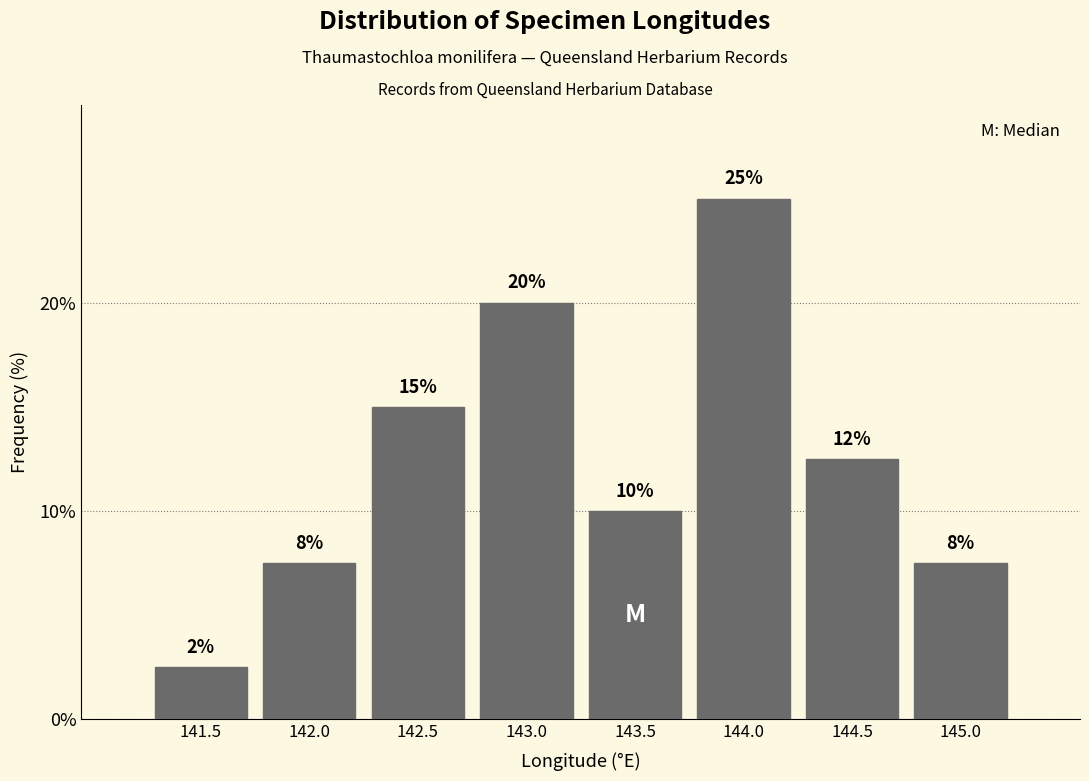

What is the minimum value shown in the chart?

2.5